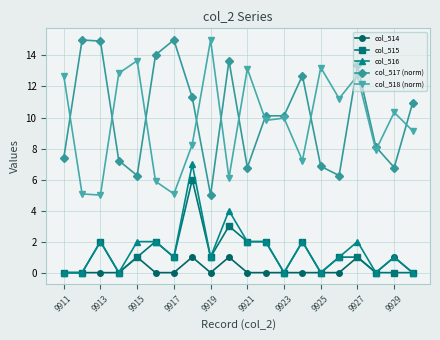

What is the value of the col_516 point at the 14th from the left?

2.0